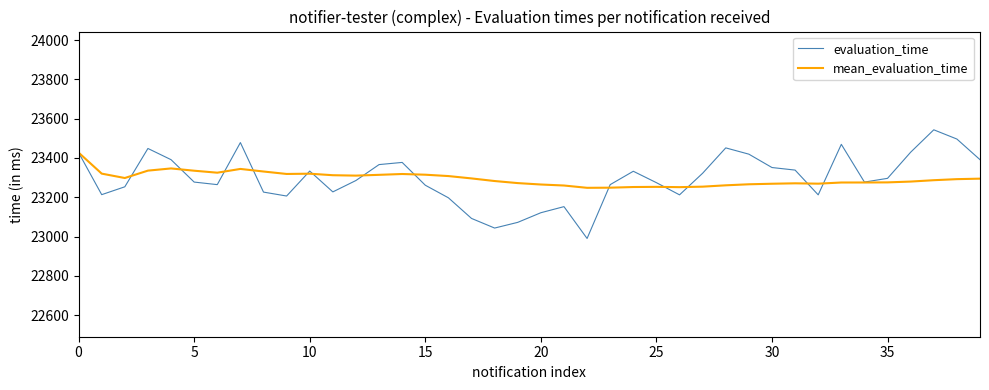

Which series has the widest spread of values?

evaluation_time